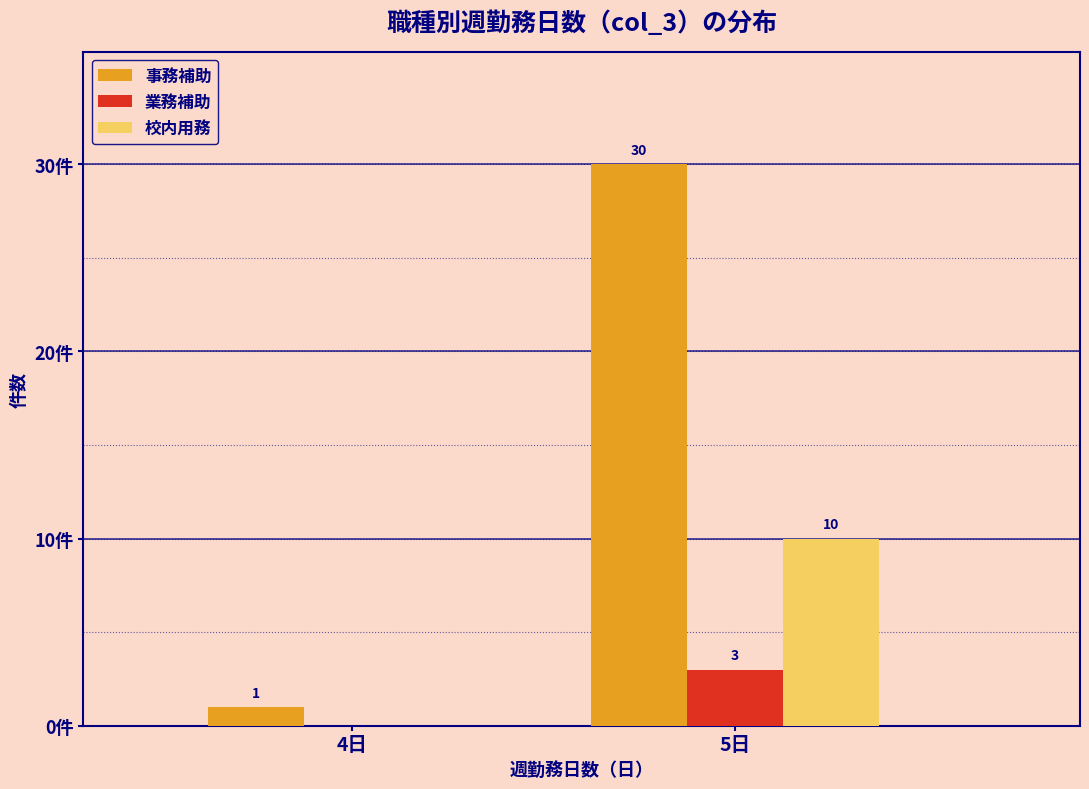

Which series changed the most between 4日 and 5日?

事務補助